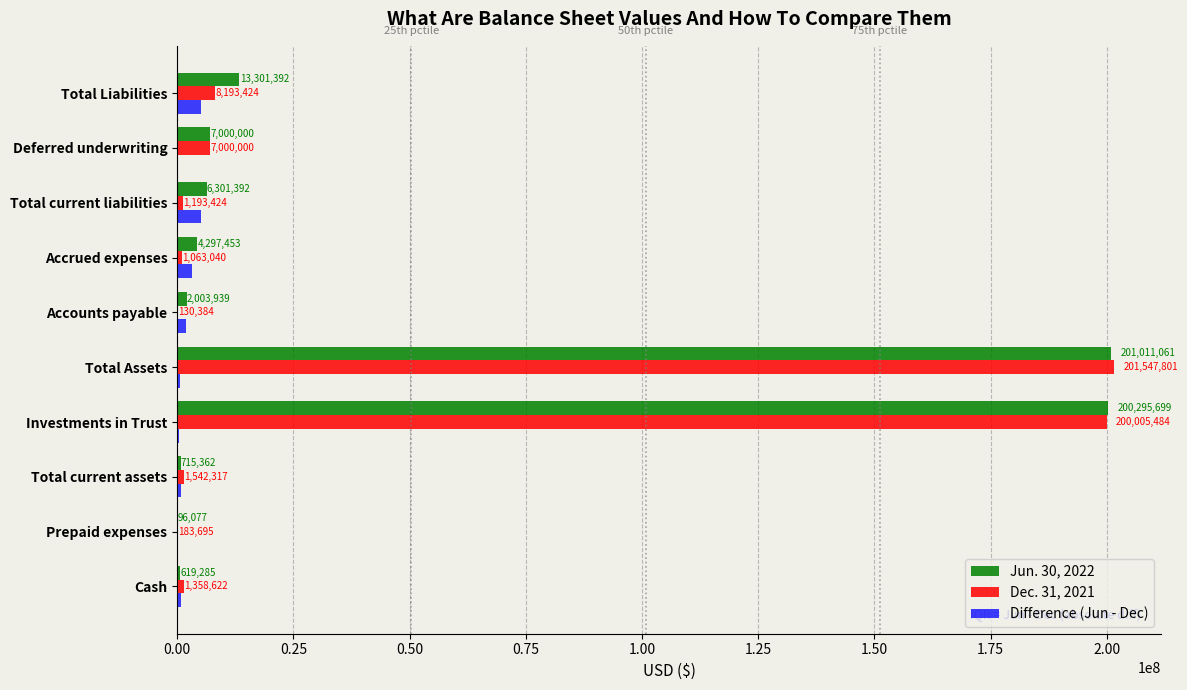

At which label is Dec. 31, 2021 closest to 100839092?

Total Liabilities